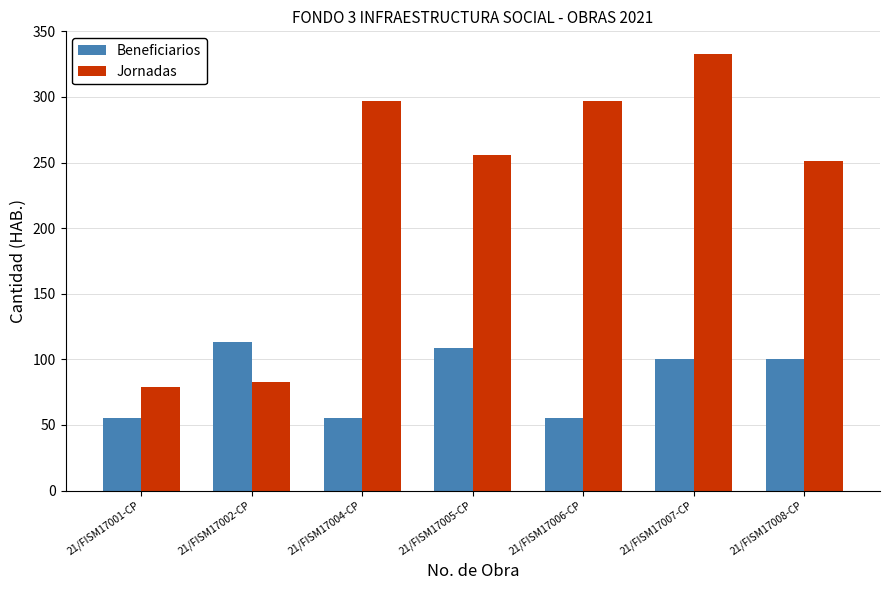

What is the label of the 1st bar from the left?

21/FISM17001-CP